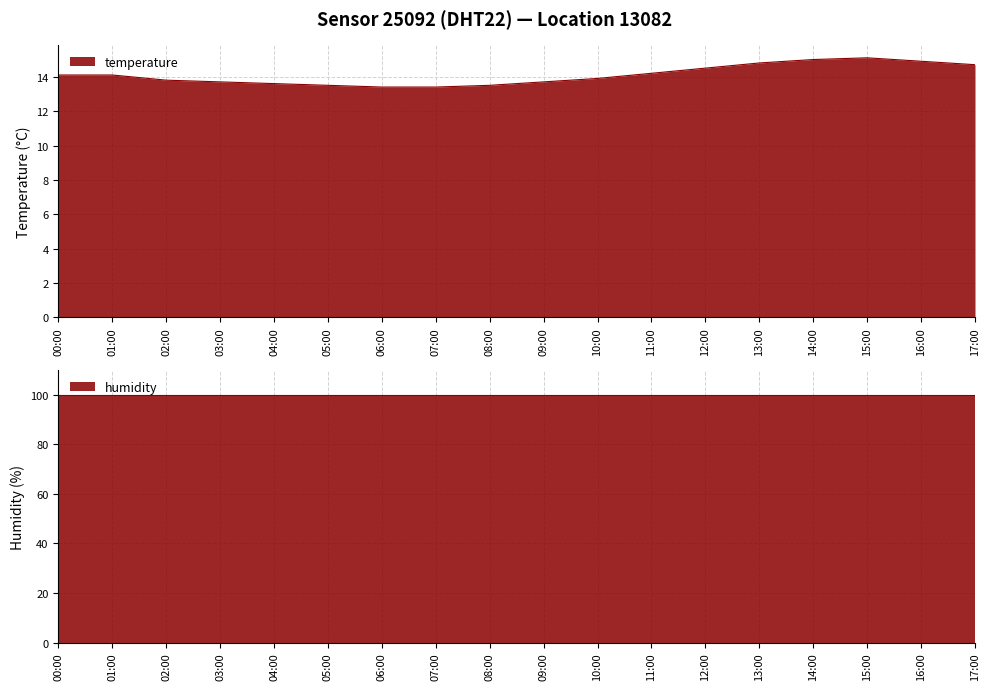

List the labels in order of value, largest first.

15:00, 14:00, 16:00, 13:00, 17:00, 12:00, 11:00, 00:00, 01:00, 10:00, 02:00, 03:00, 09:00, 04:00, 05:00, 08:00, 06:00, 07:00